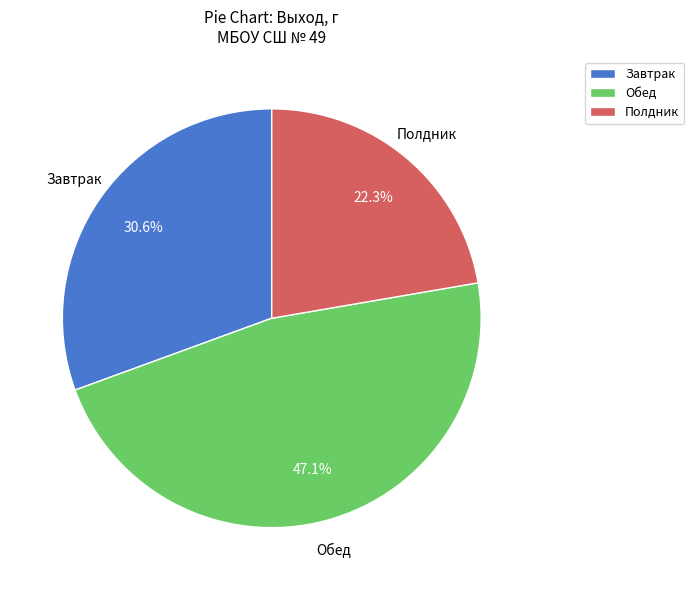

What is the ratio of the value at Завтрак to the value at Обед?

0.6